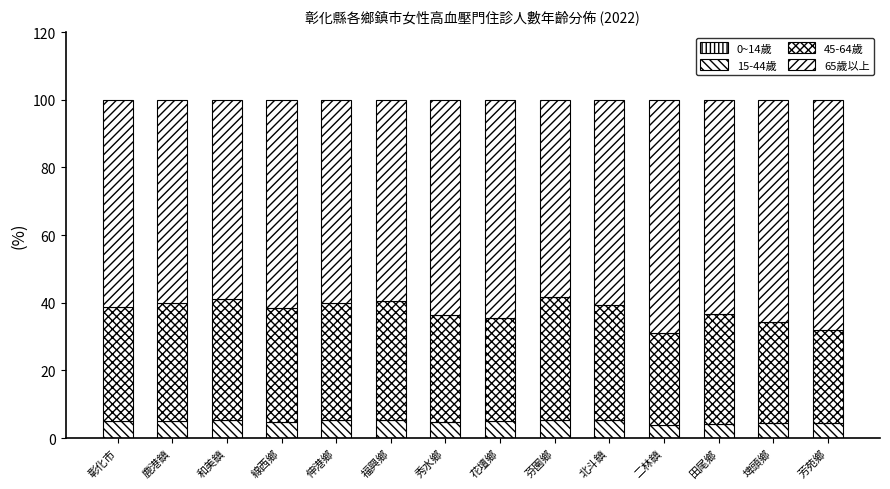

List the labels in order of 0~14歲 value, smallest first.

線西鄉, 福興鄉, 芬園鄉, 二林鎮, 田尾鄉, 芳苑鄉, 和美鎮, 花壇鄉, 北斗鎮, 埤頭鄉, 彰化市, 鹿港鎮, 秀水鄉, 伸港鄉